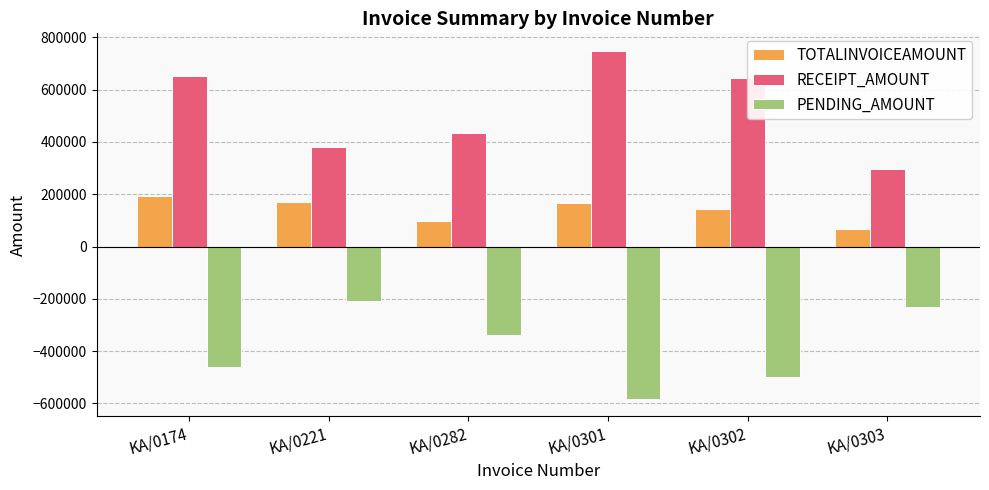

What is the approximate value of RECEIPT_AMOUNT at KA/0221, to the nearest 100?

378900